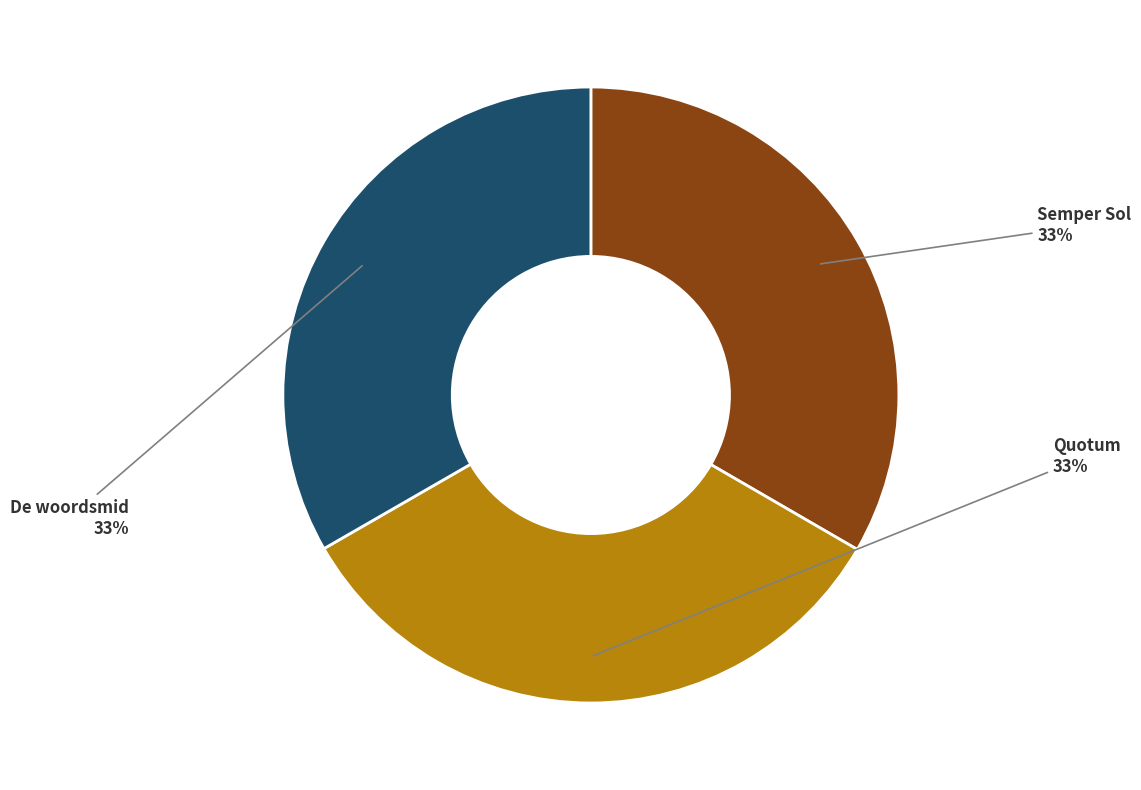

What is the ratio of the value at Quotum to the value at Semper Sol?

1.0